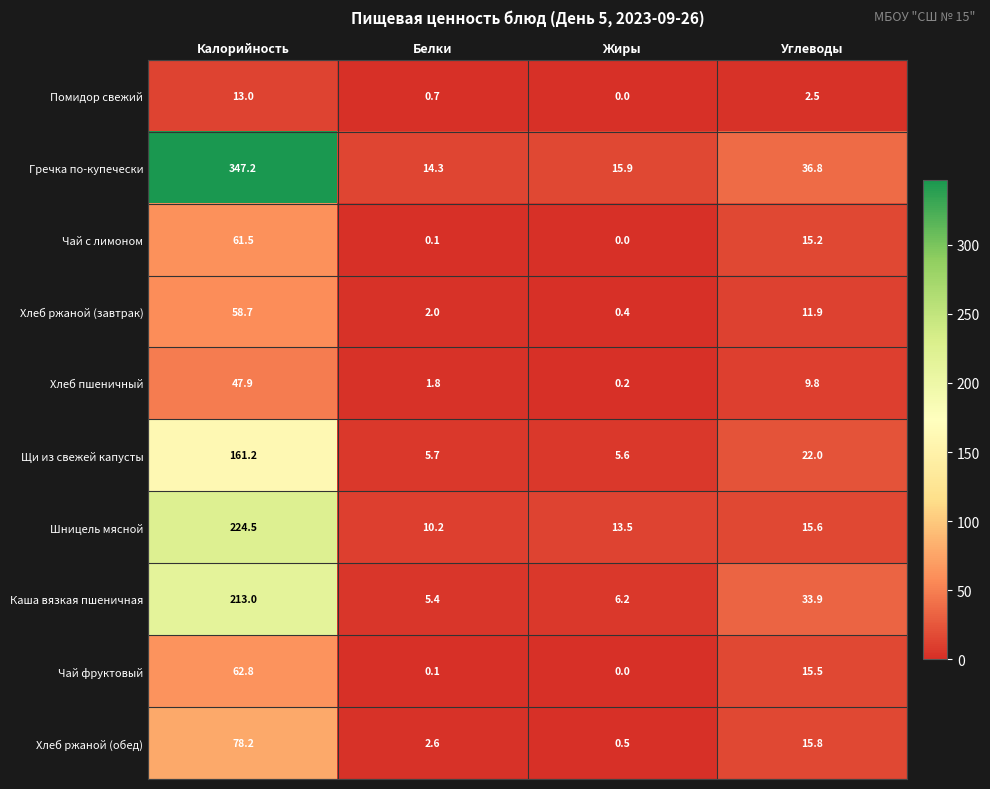

The value of Хлеб ржаной (обед) at Белки is 2.6. True or false?

True